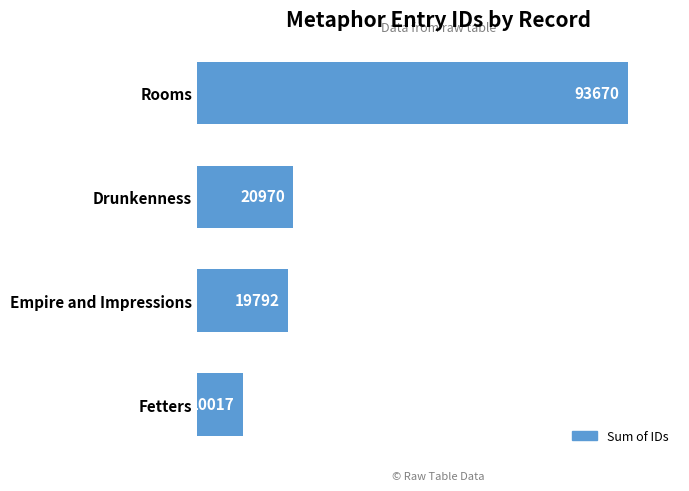

What is the minimum value shown in the chart?

10017